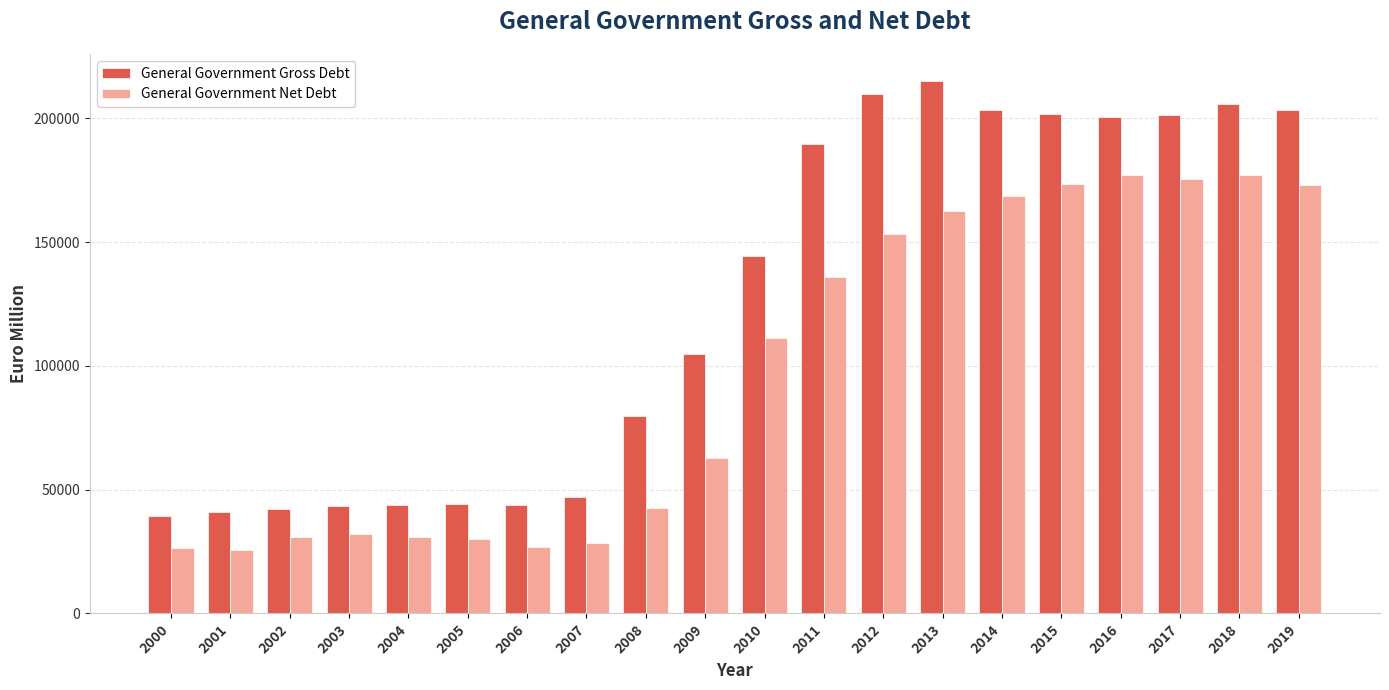

Rank the series by their average value, from lowest to highest.

General Government Net Debt, General Government Gross Debt